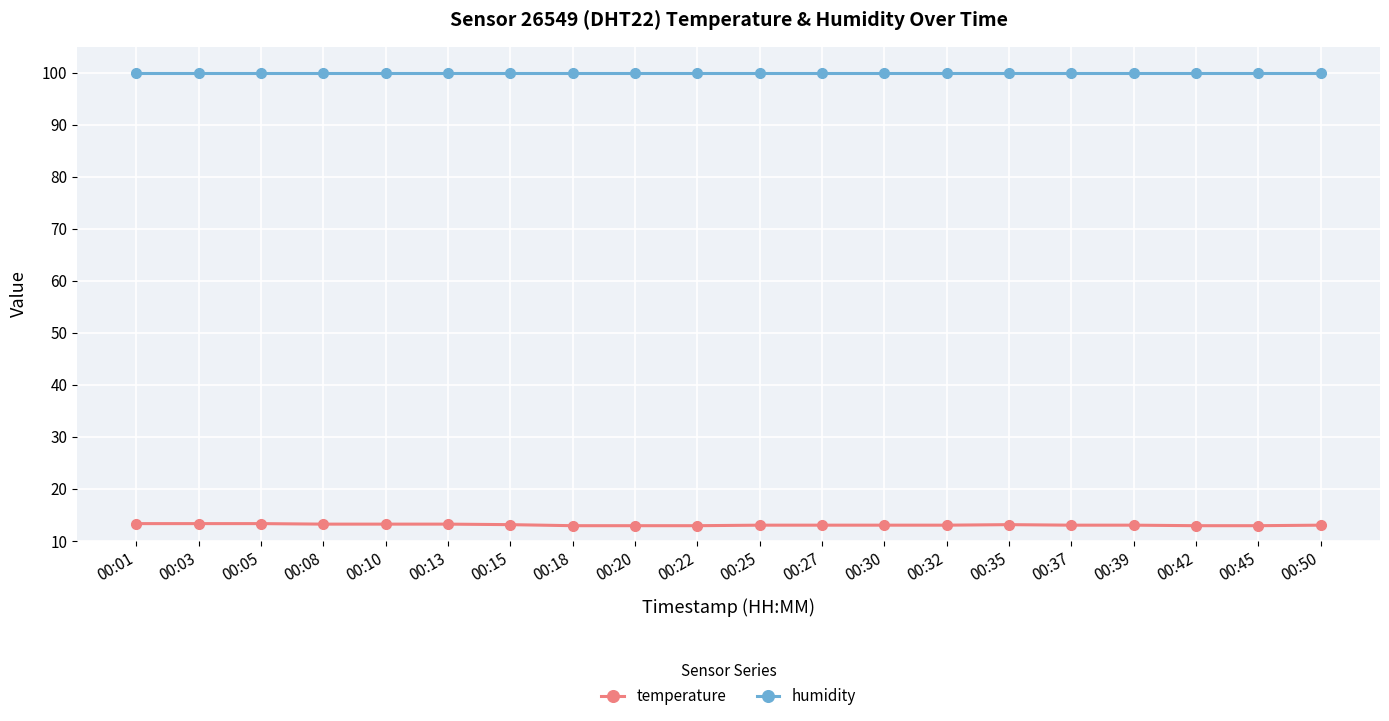

True or false: humidity and temperature cross at least once.

False